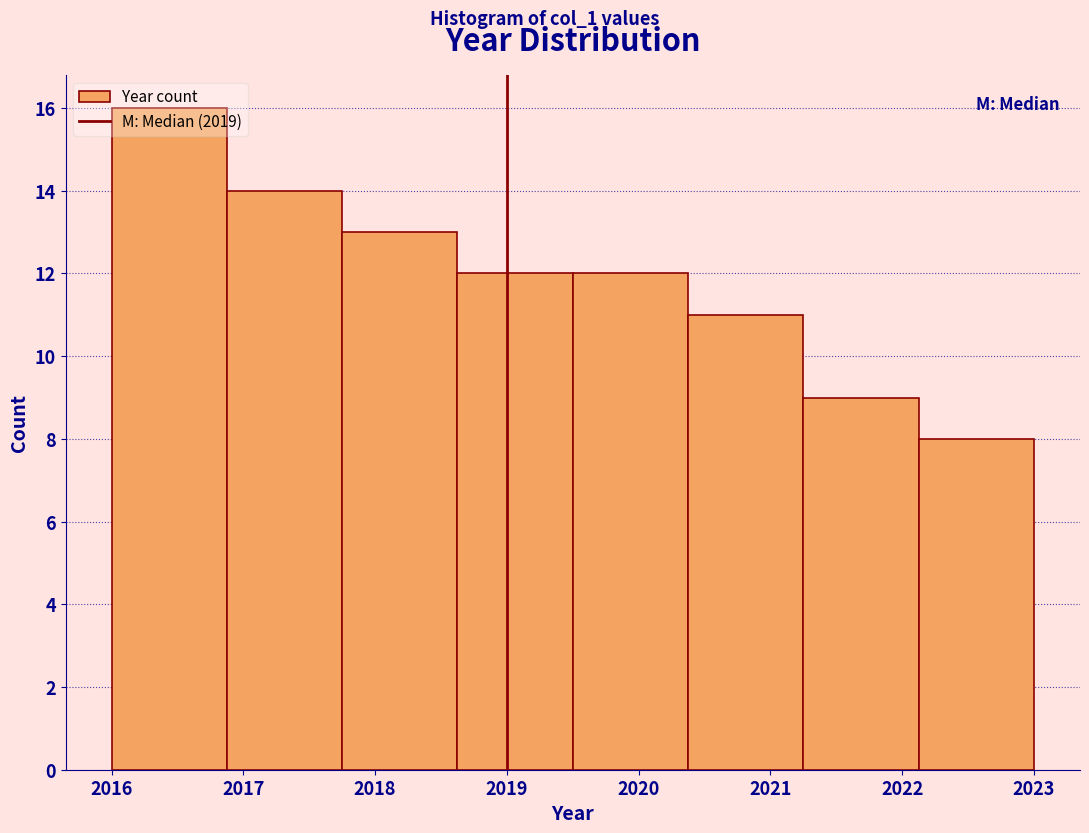

How tall is the bar that spans 2018.6 to 2019.5 on the x-axis? Neither the bar edges nor the heights are printed on the chart, so give them approximately, as read against the axes.

12